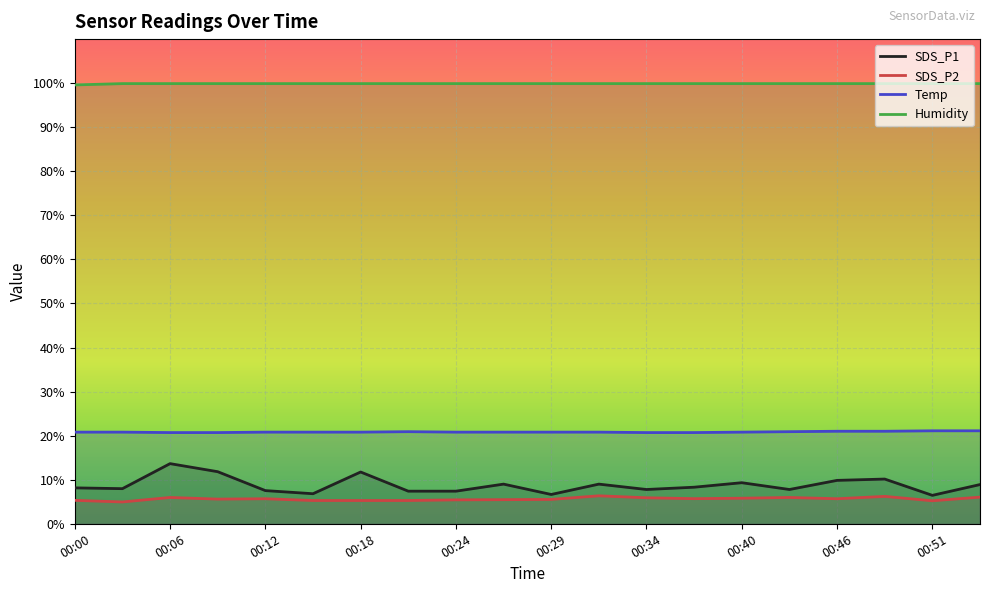

True or false: SDS_P1 and Humidity cross at least once.

False